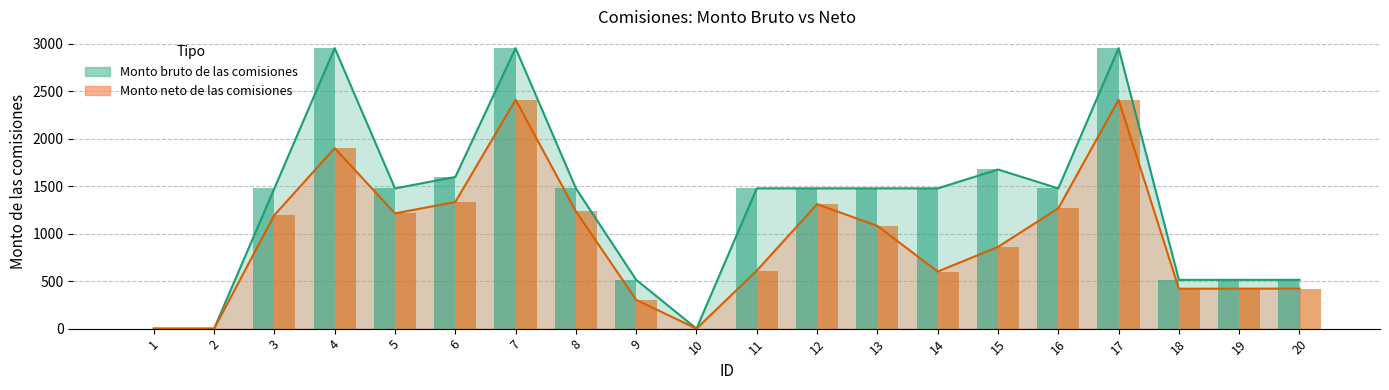

Rank the series at 7 from highest to lowest value.

Monto bruto de las comisiones, Monto neto de las comisiones